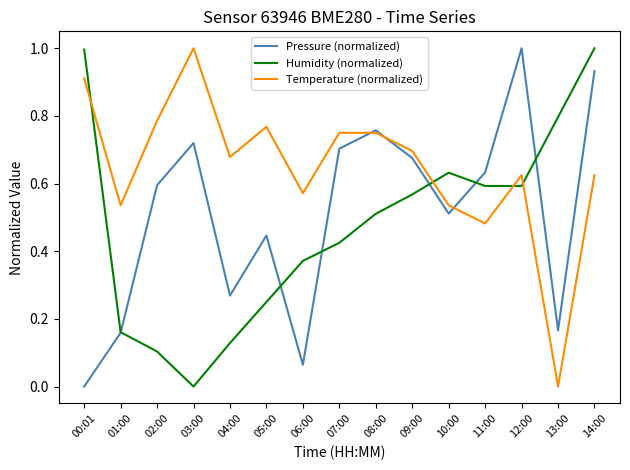

What is the difference between the maximum and minimum values in the Pressure (normalized) series?

1.0